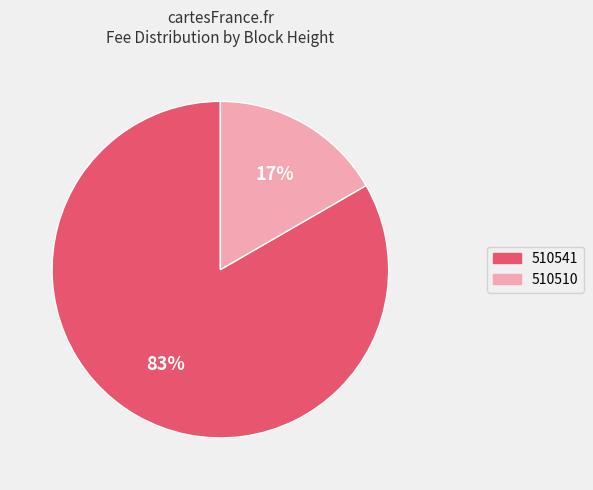

Combined, do 510541 and 510510 account for over 50%?

Yes